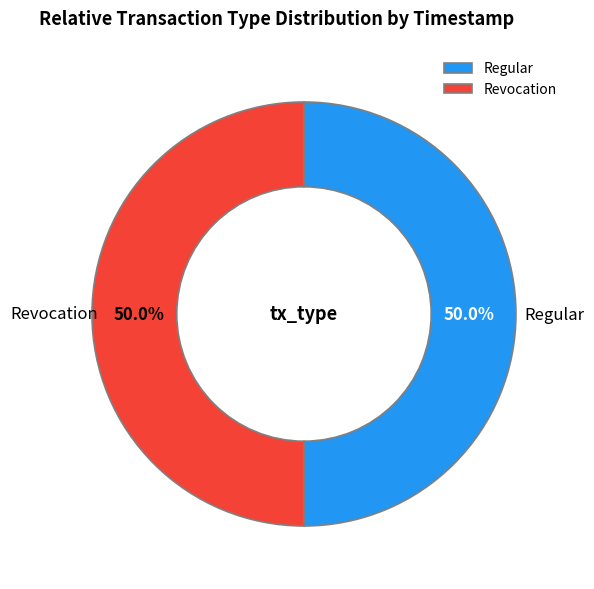

The Revocation slice represents 36% of the pie. True or false?

False